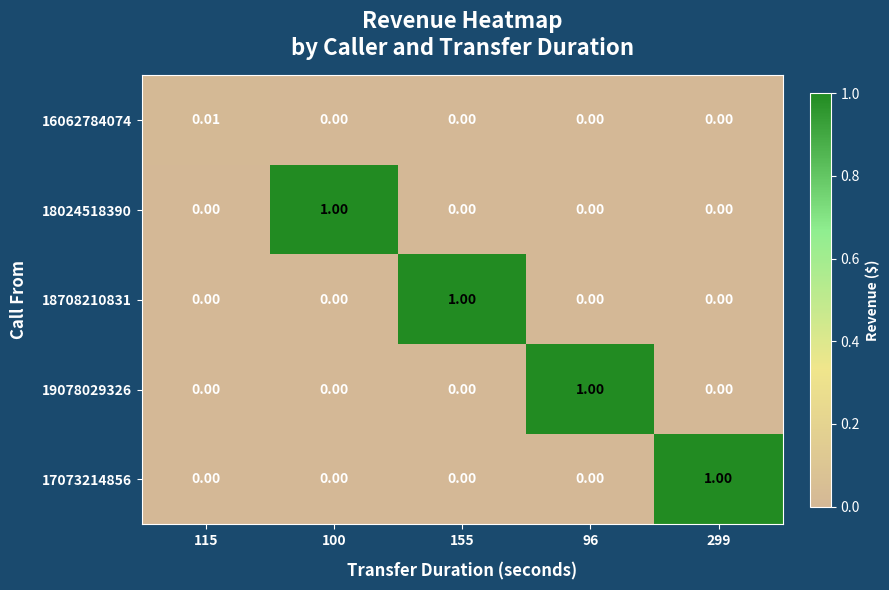

How many distinct data groups are displayed?

5